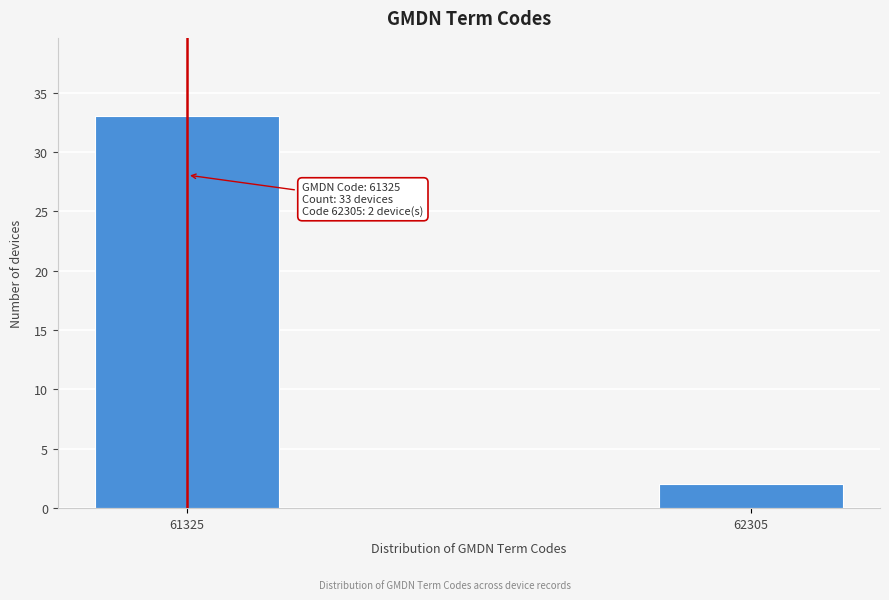

Reading left to right, what are all the values shown in this chart?

61325=33	62305=2